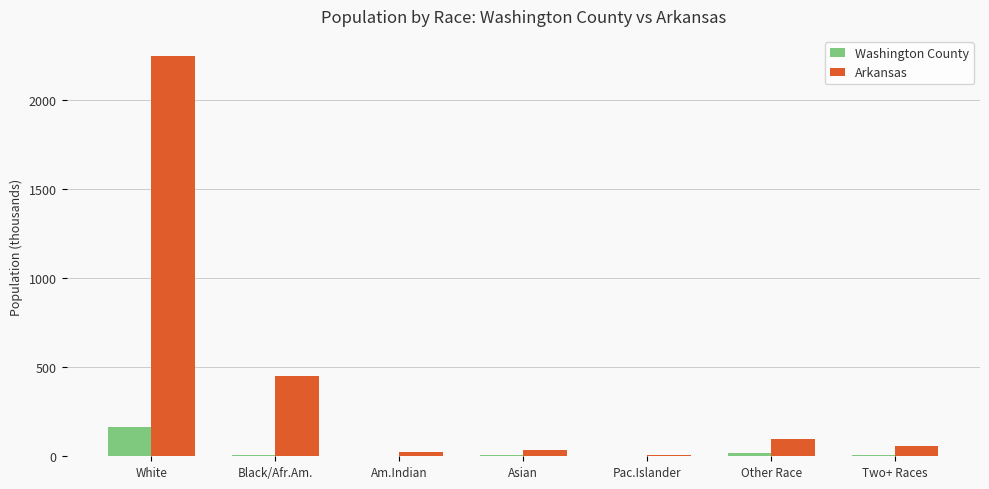

At which label is Arkansas closest to 1125?

Black/Afr.Am.